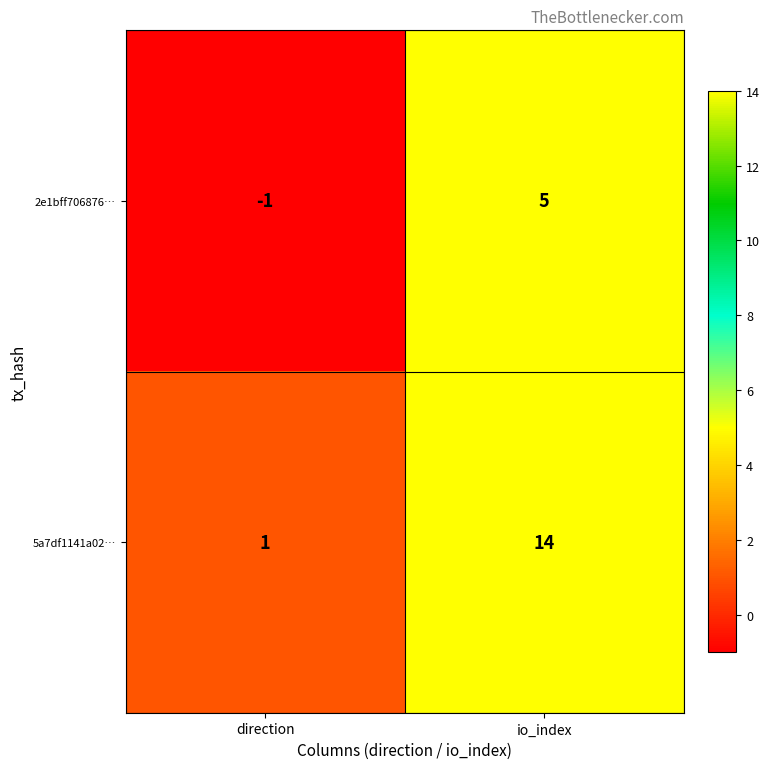

At which category is the sum across all series the highest?

io_index